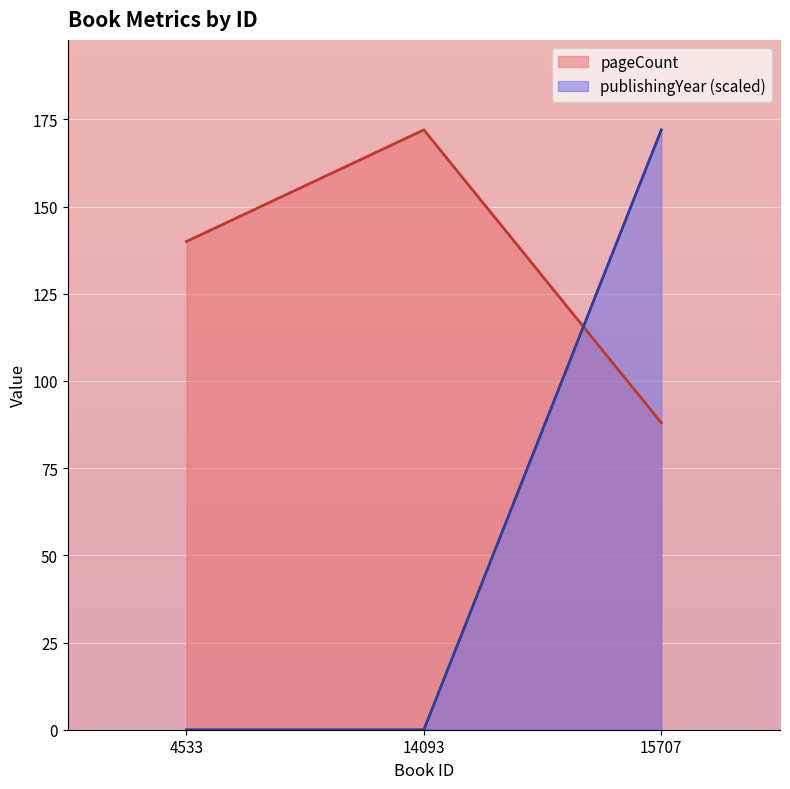

Rank the series by their average value, from lowest to highest.

publishingYear (scaled), pageCount